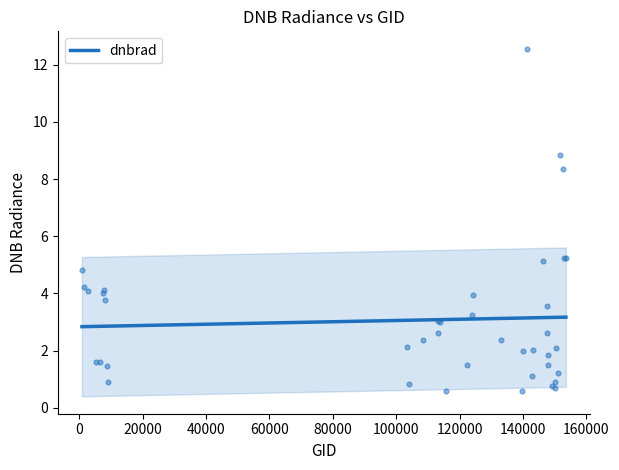

What is the maximum value for dnbrad?

3.2